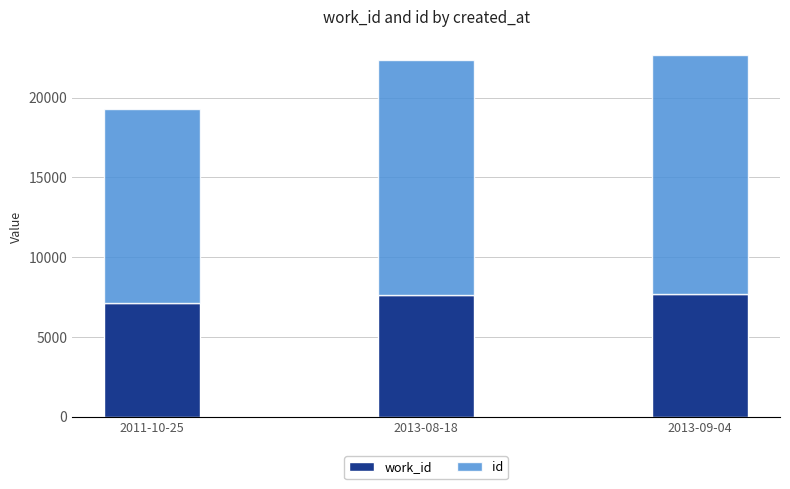

What are all the series names shown in the legend?

work_id, id